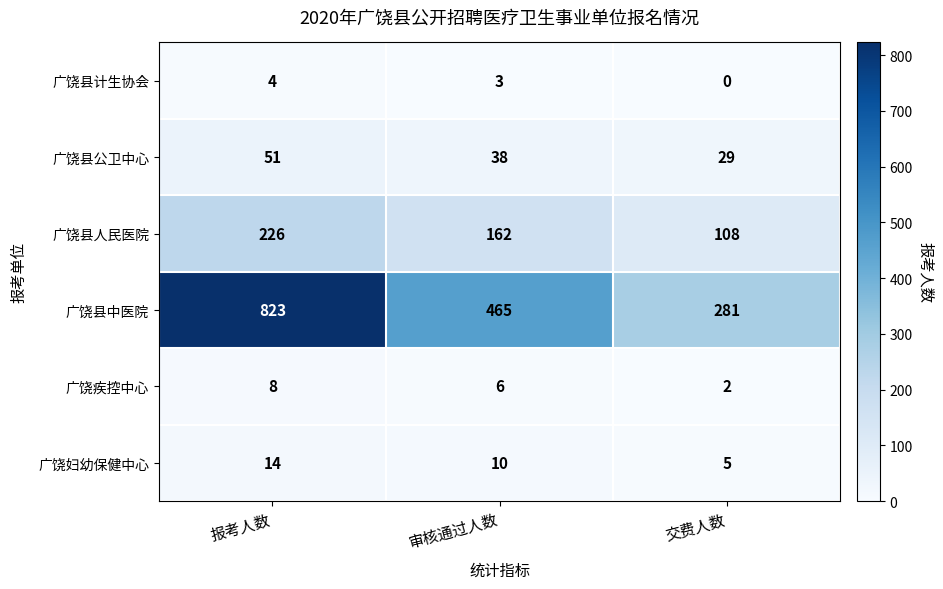

Reading left to right, extract all data points from this chart.

广饶县计生协会: 报考人数=4	审核通过人数=3	交费人数=0
广饶县公卫中心: 报考人数=51	审核通过人数=38	交费人数=29
广饶县人民医院: 报考人数=226	审核通过人数=162	交费人数=108
广饶县中医院: 报考人数=823	审核通过人数=465	交费人数=281
广饶疾控中心: 报考人数=8	审核通过人数=6	交费人数=2
广饶妇幼保健中心: 报考人数=14	审核通过人数=10	交费人数=5